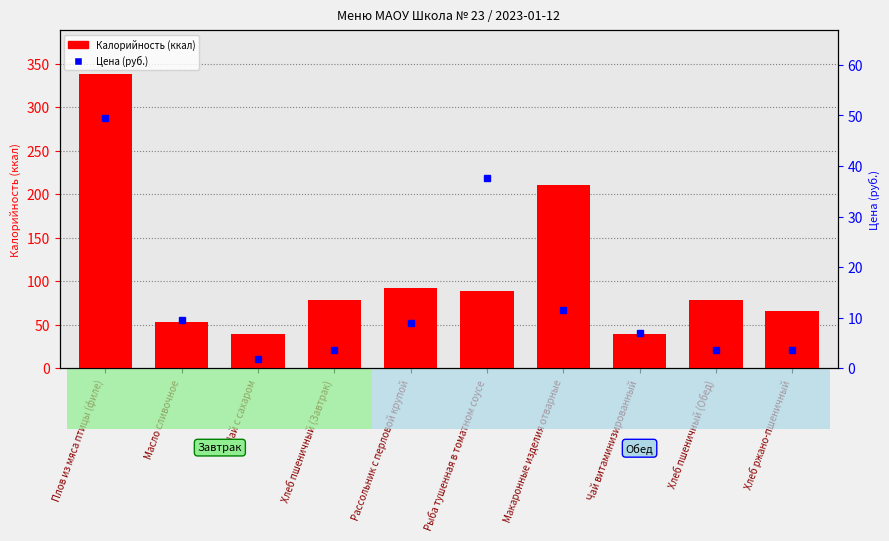

Reading left to right, what are all the values shown in this chart?

Калорийность: 337.7	52.9	39.9	78.0	91.8	88.5	210.5	39.0	78.0	66.0
Цена: 49.5	9.5	1.7	3.7	9.0	37.6	11.6	7.1	3.7	3.5